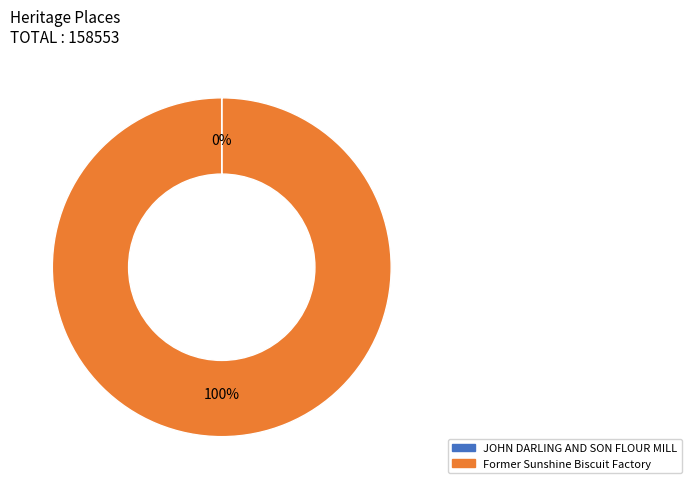

Which slice is the largest?

Former Sunshine Biscuit Factory